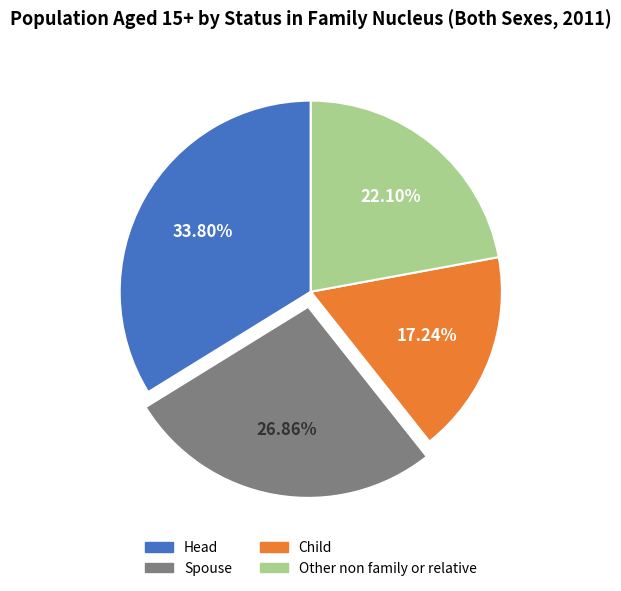

To the nearest percent, what percentage of the pie is Child?

17%